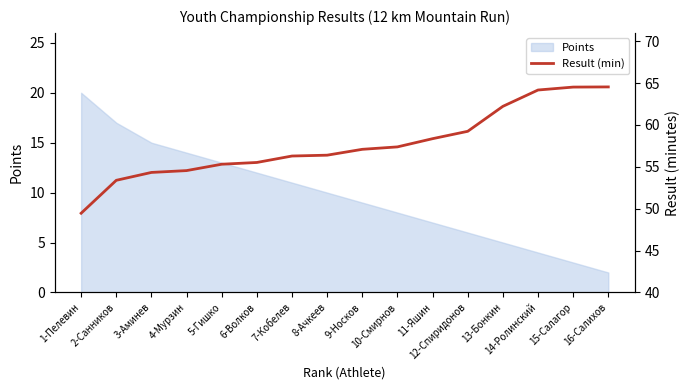

Is it true that the value at 7-Кобелев is 81.1?

False